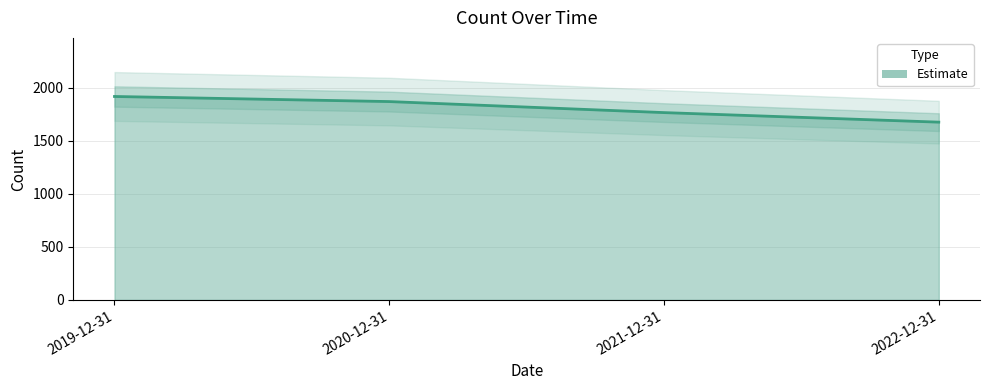

Is it true that the value at 2022-12-31 is 1676?

True